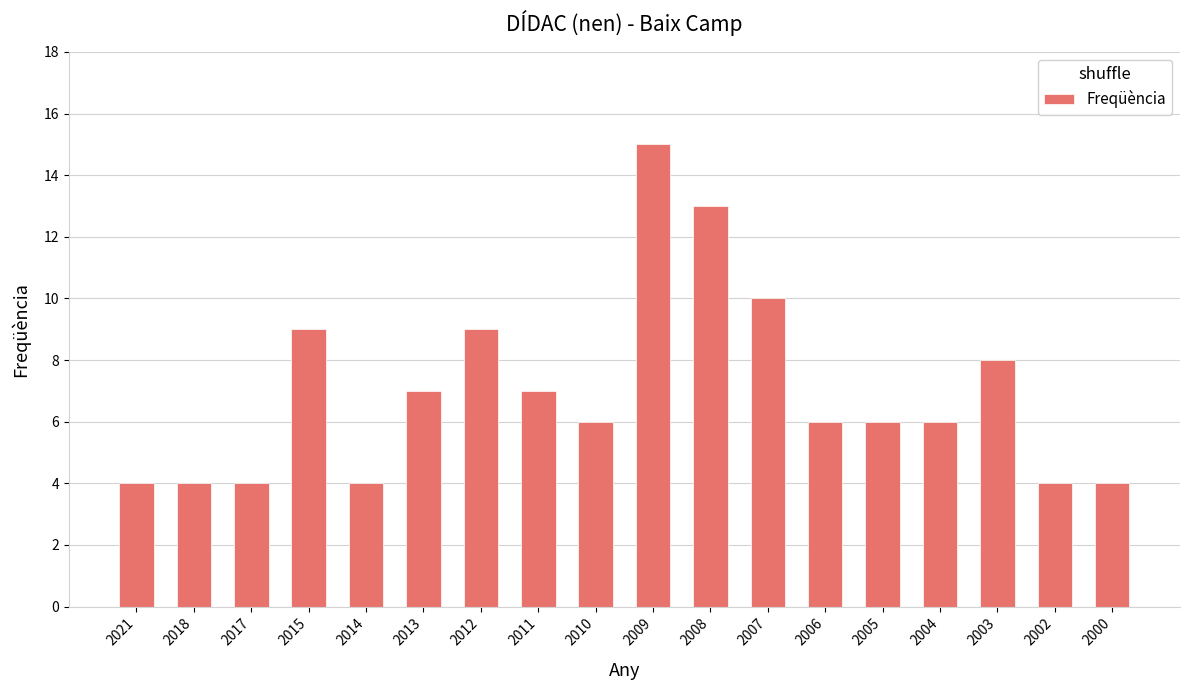

Is it true that the value at 2011 is 2?

False